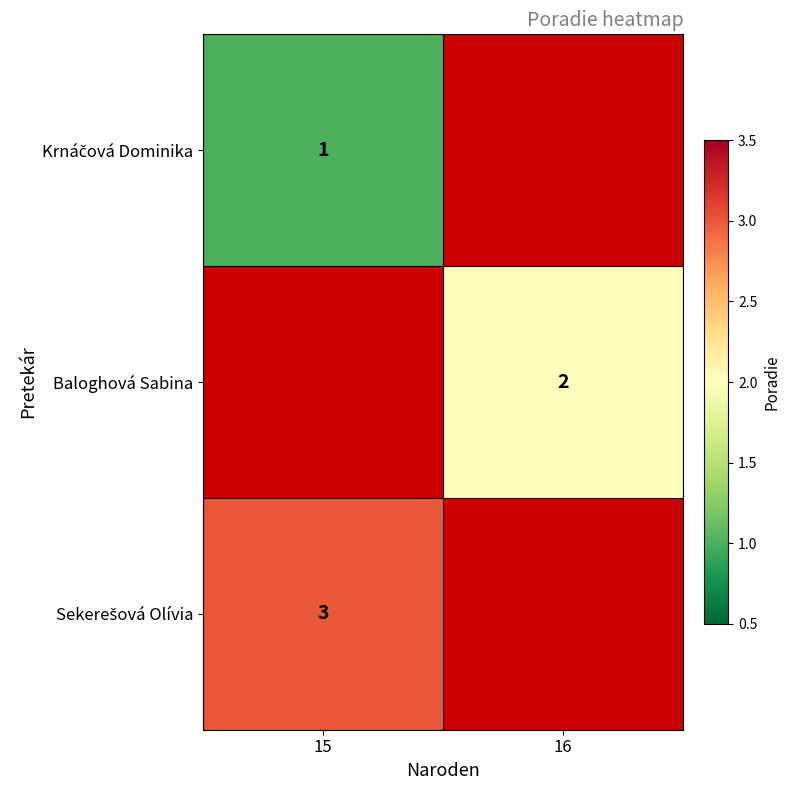

At how many categories does at least one series exceed 2?

1